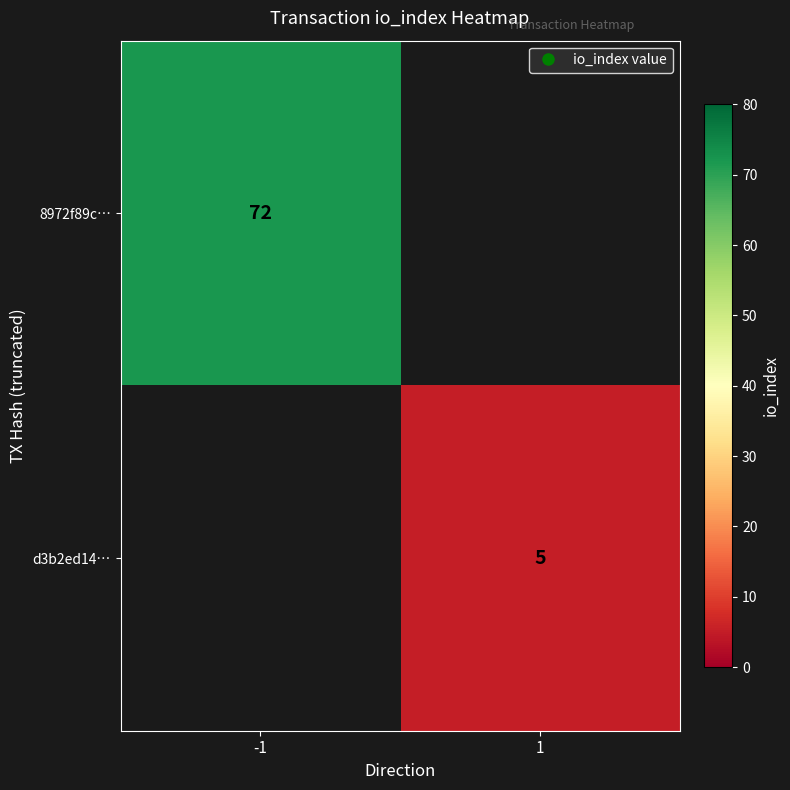

The d3b2ed14… series shows 7.8 at 1. True or false?

False